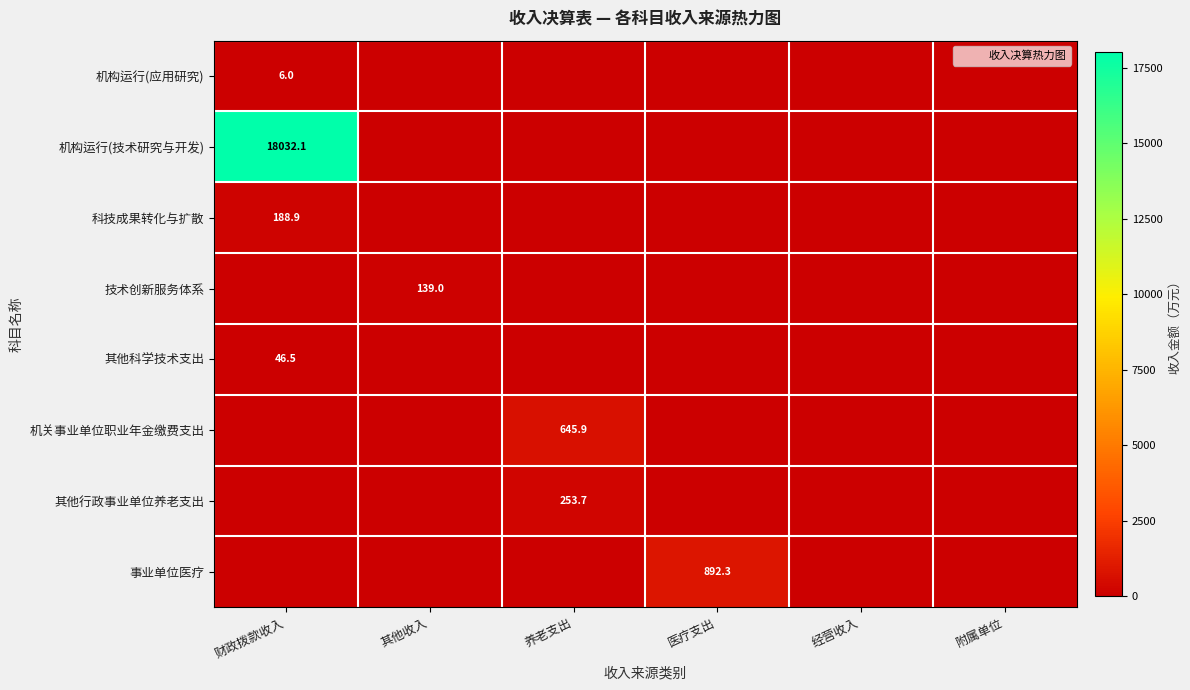

At 经营收入, list the series in order from largest to smallest.

机构运行(应用研究), 机构运行(技术研究与开发), 科技成果转化与扩散, 技术创新服务体系, 其他科学技术支出, 机关事业单位职业年金缴费支出, 其他行政事业单位养老支出, 事业单位医疗